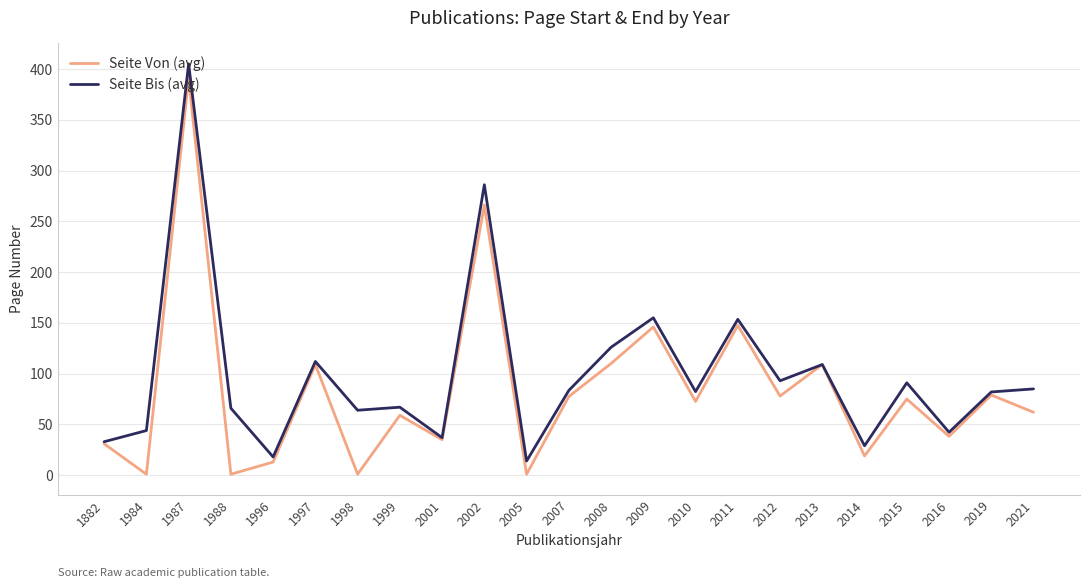

The value of Seite Von (avg) at 2009 is 98.5. True or false?

False